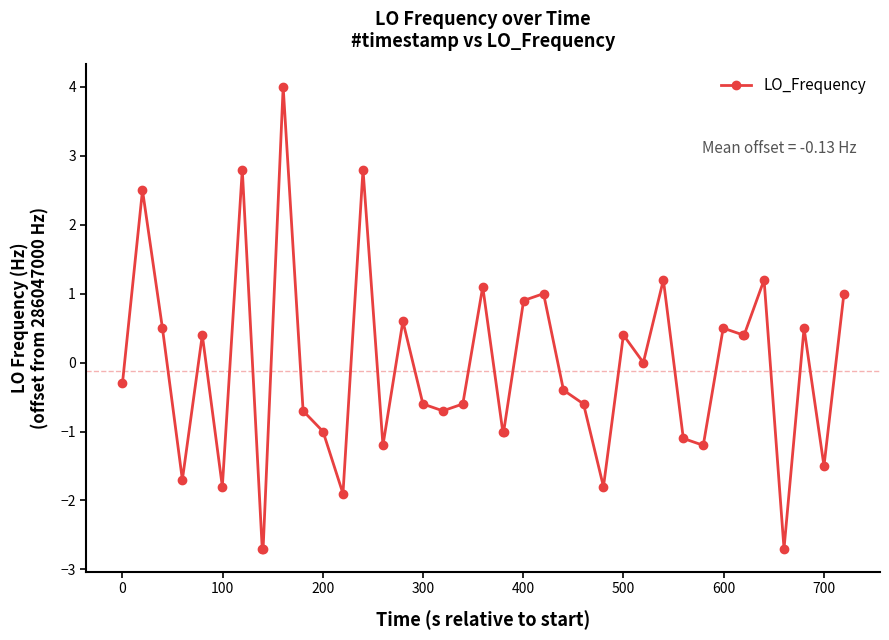

True or false: the data has more than 2 interior local peaks.

True